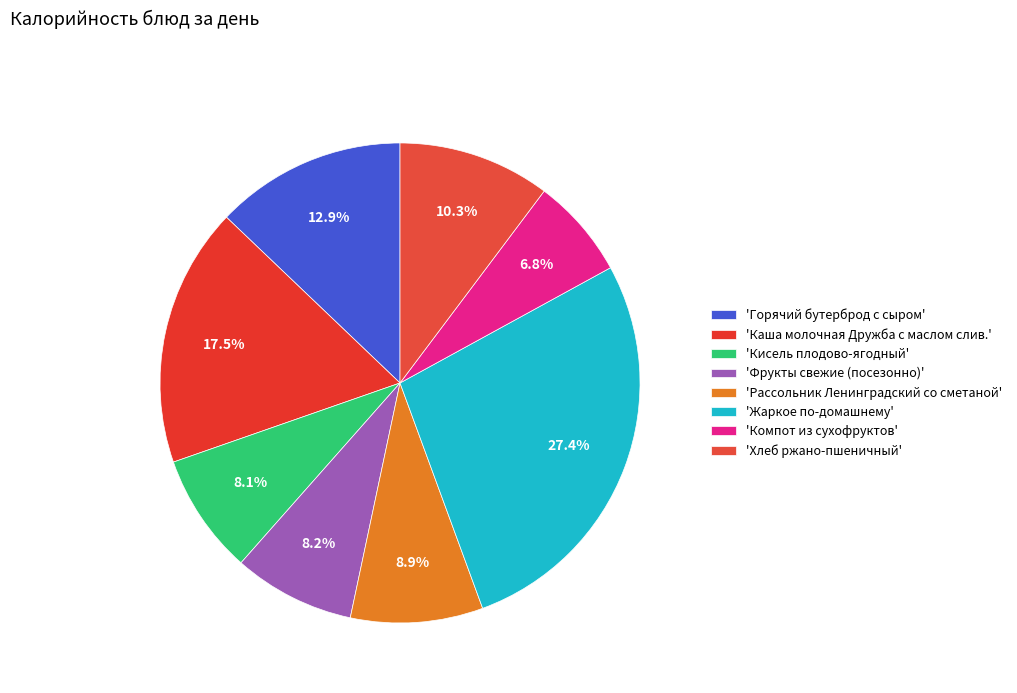

Rank the categories by value from lowest to highest.

Компот из сухофруктов, Кисель плодово-ягодный, Фрукты свежие (посезонно), Рассольник Ленинградский со сметаной, Хлеб ржано-пшеничный, Горячий бутерброд с сыром, Каша молочная Дружба с маслом слив., Жаркое по-домашнему